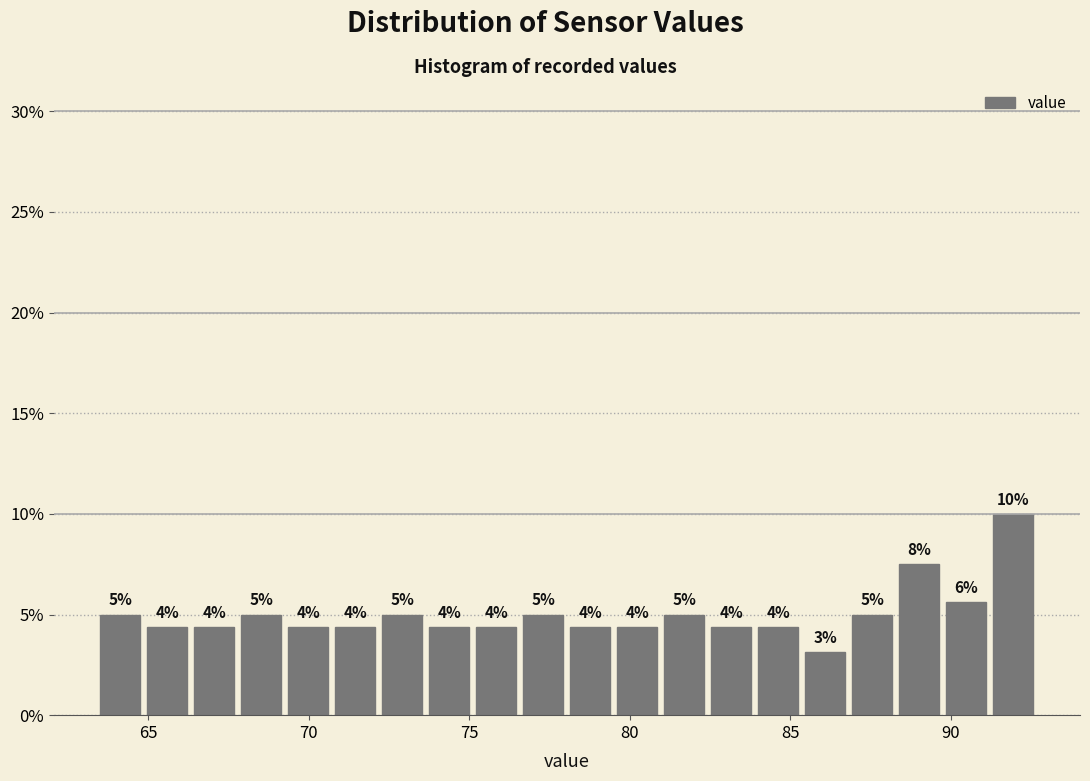

Read against the x-axis, roughly where is the centre of the tallest bar?

92.0